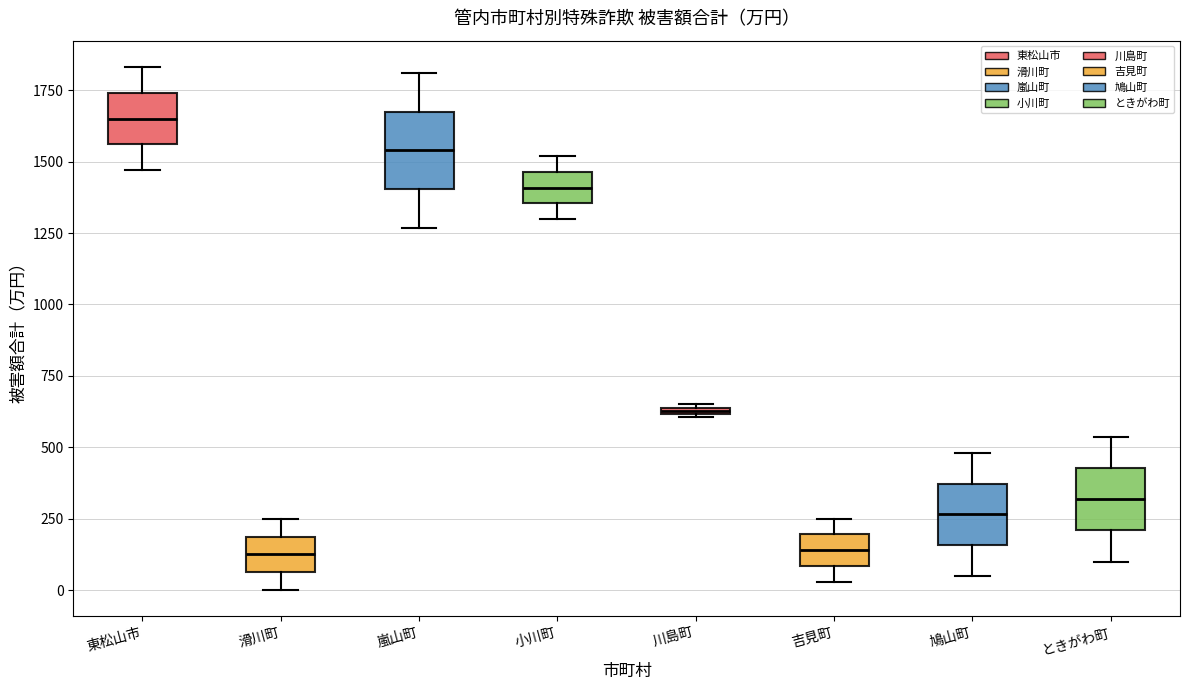

Where is the upper edge of the box for 嵐山町 on the y-axis? The values are not printed on the chart, so give them approximately, as read against the axis.

1650